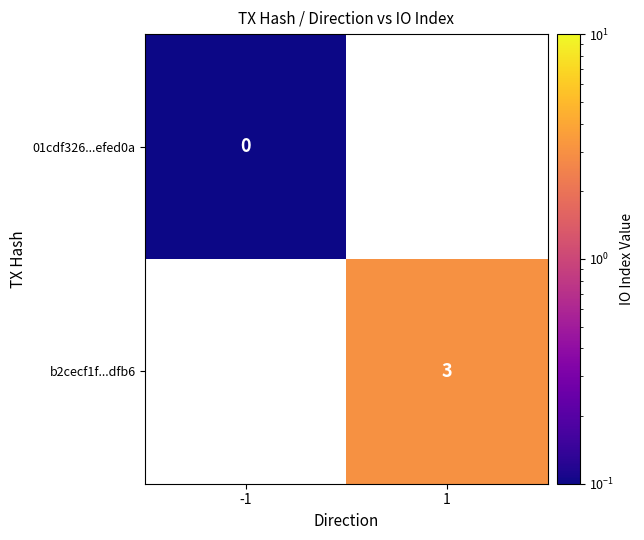

Which category has the highest value across all series?

1